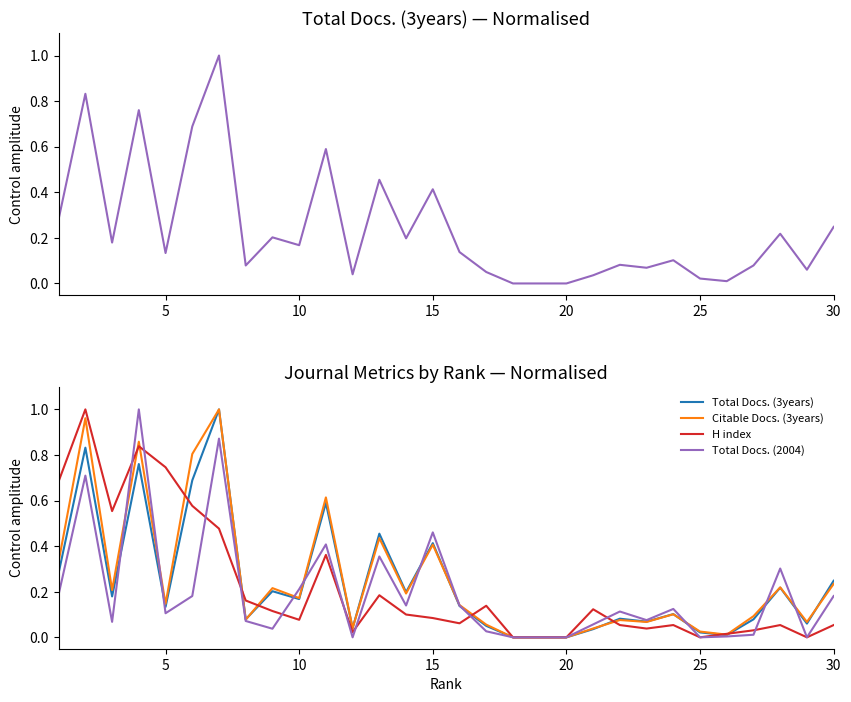

List the series in order of their overall mean, lowest first.

Total Docs. (2004), H index, Total Docs. (3years), Citable Docs. (3years)